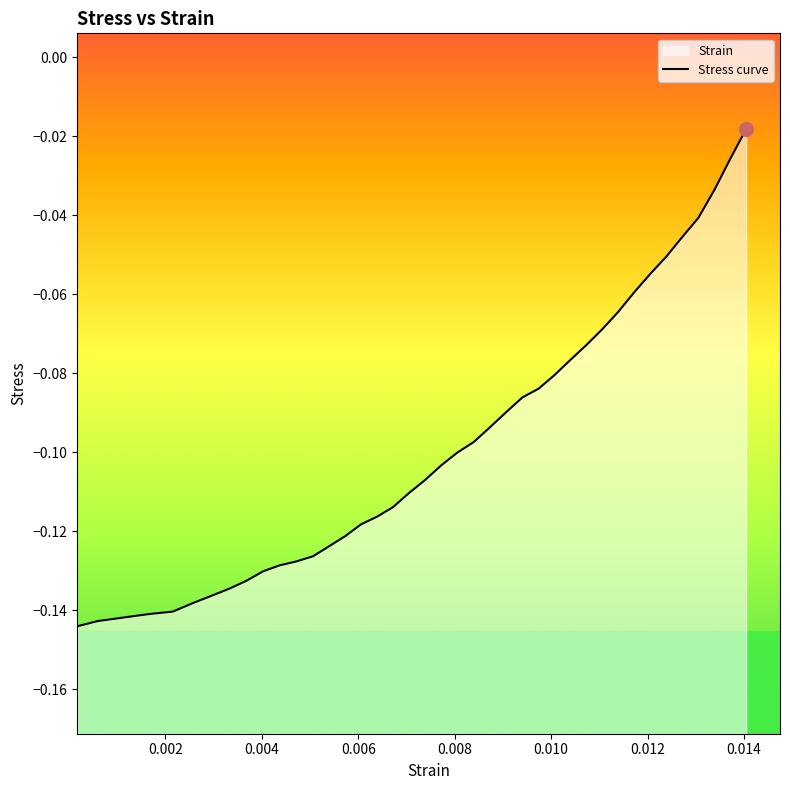

List the labels in order of value, largest first.

0.014045, 0.013718, 0.013387, 0.013052999999999999, 0.012722, 0.012388, 0.012060999999999999, 0.011731, 0.011396, 0.011057999999999998, 0.010727, 0.010401, 0.010065999999999999, 0.00974, 0.009405, 0.009071000000000001, 0.008728, 0.008394, 0.008051, 0.007721, 0.007386, 0.007052, 0.006717, 0.006387, 0.006059999999999999, 0.00573, 0.005403, 0.0050609999999999995, 0.004718, 0.004368, 0.004026, 0.003679, 0.0033250000000000003, 0.0029549999999999997, 0.0025779999999999996, 0.002153, 0.0016719999999999999, 0.001129, 0.000594, 0.000177